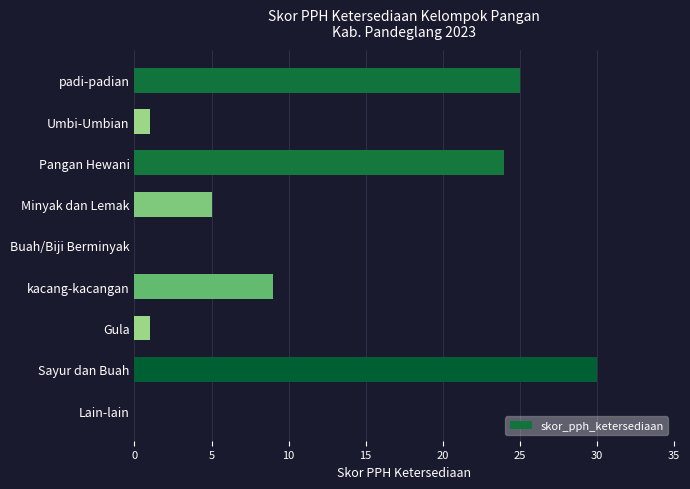

At which label is the value closest to 15?

kacang-kacangan